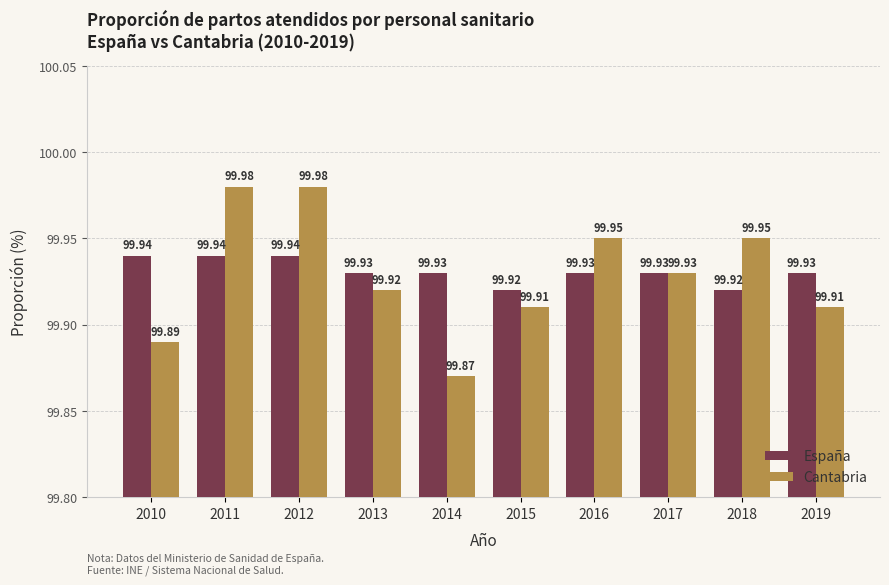

Rank the series by their average value, from highest to lowest.

España, Cantabria